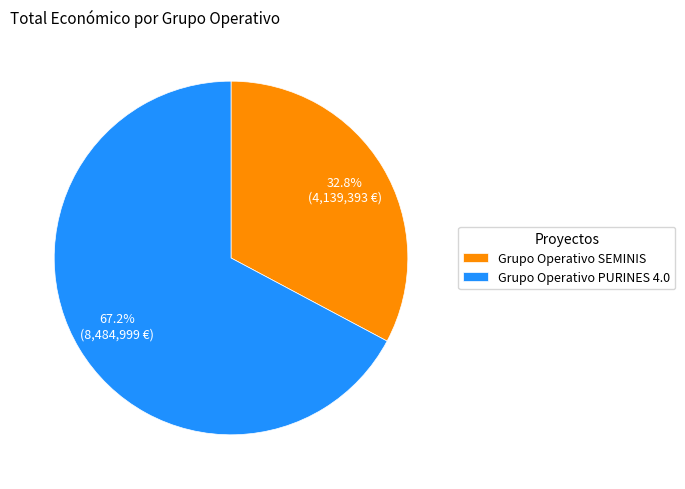

Between Grupo Operativo SEMINIS and Grupo Operativo PURINES 4.0, which is larger?

Grupo Operativo PURINES 4.0